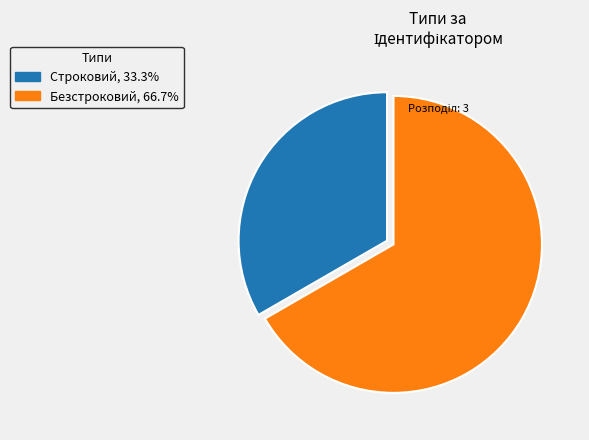

How many slices are in this pie chart?

2